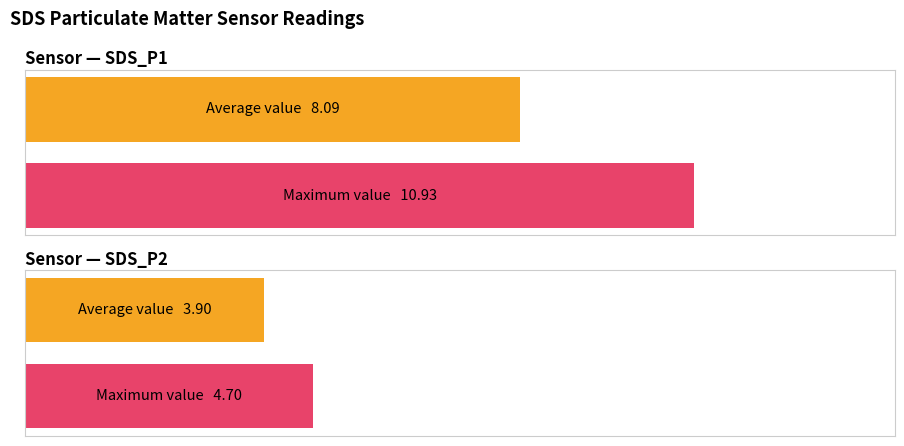

What is the lowest value of the SDS_P2 series?

3.9